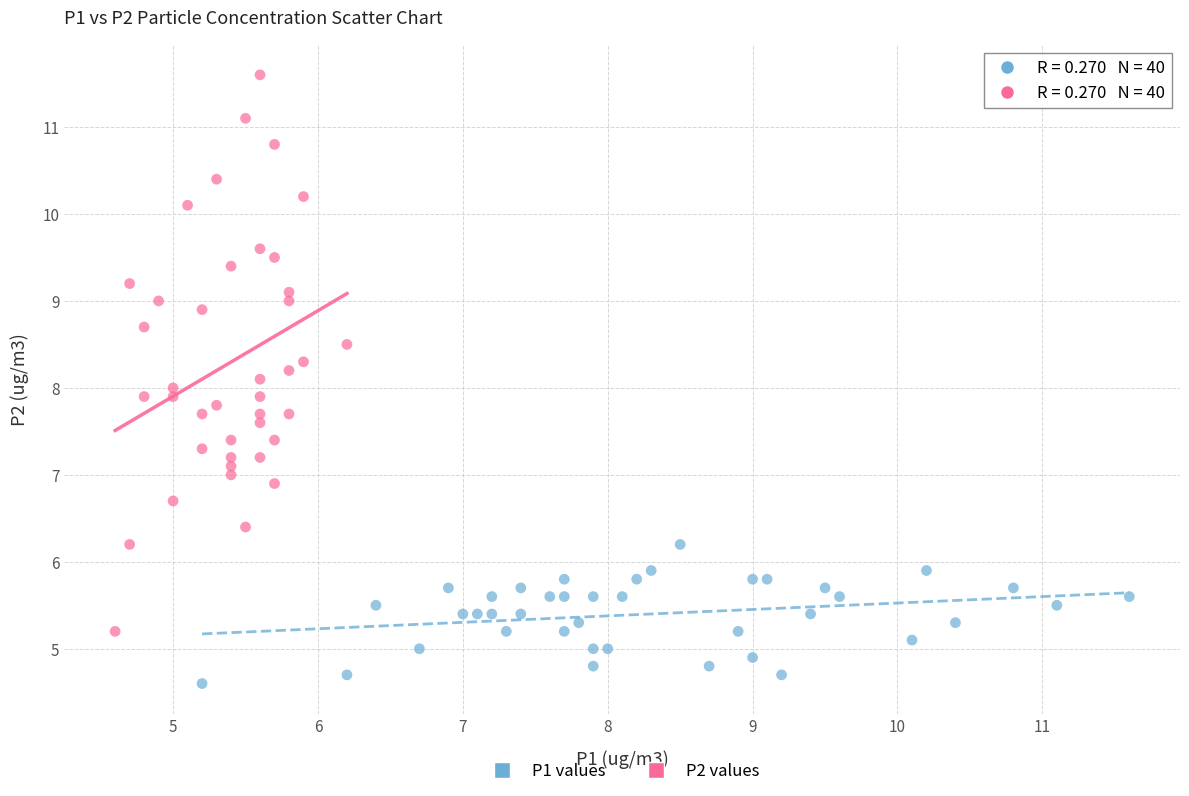

Which series has the widest spread of Y values?

P2 values